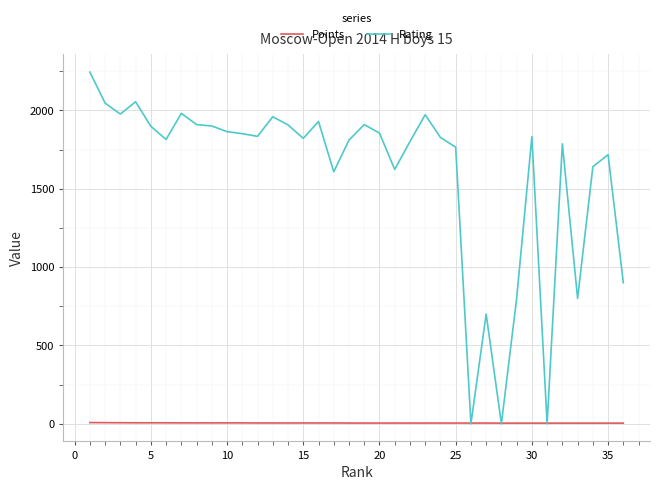

Which series has the largest total across all categories?

Rating